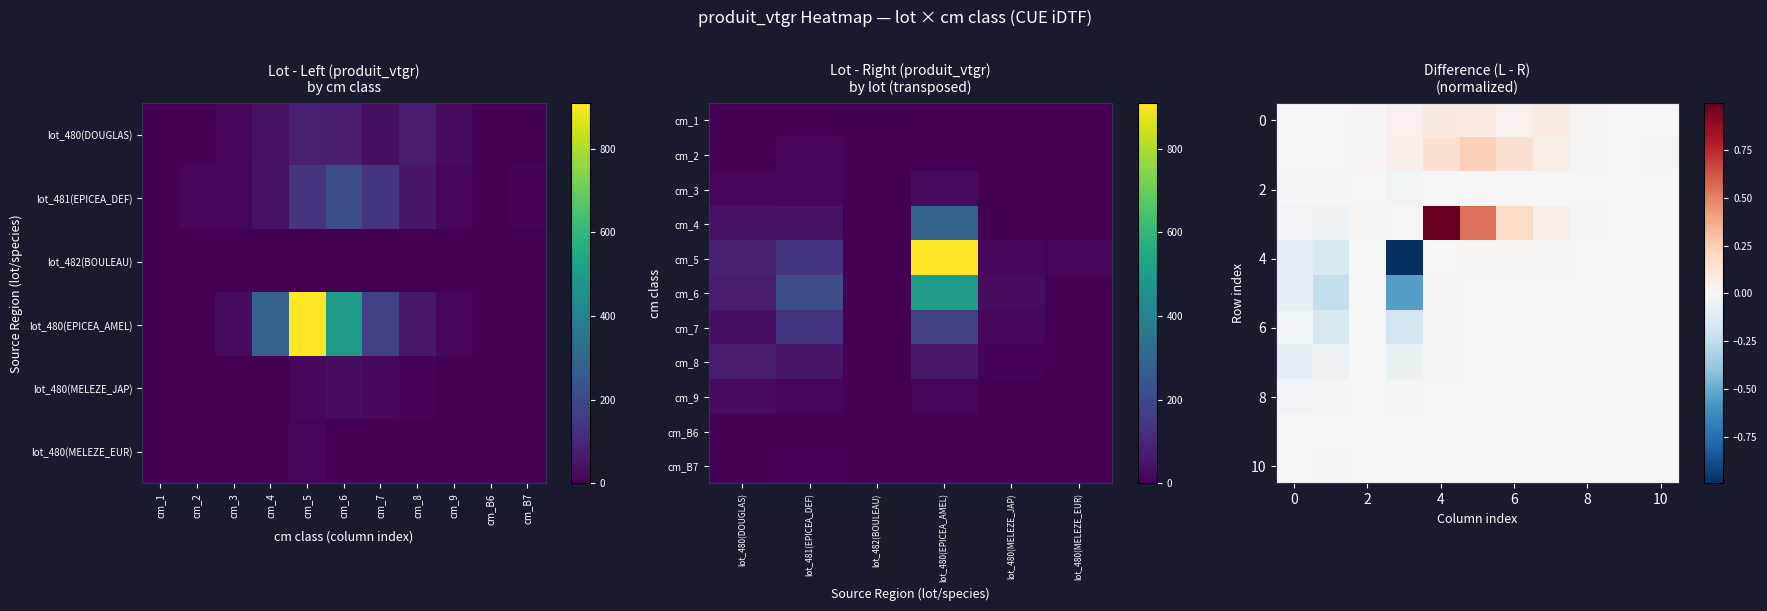

The value of 8 at 0 is -0.0. True or false?

False